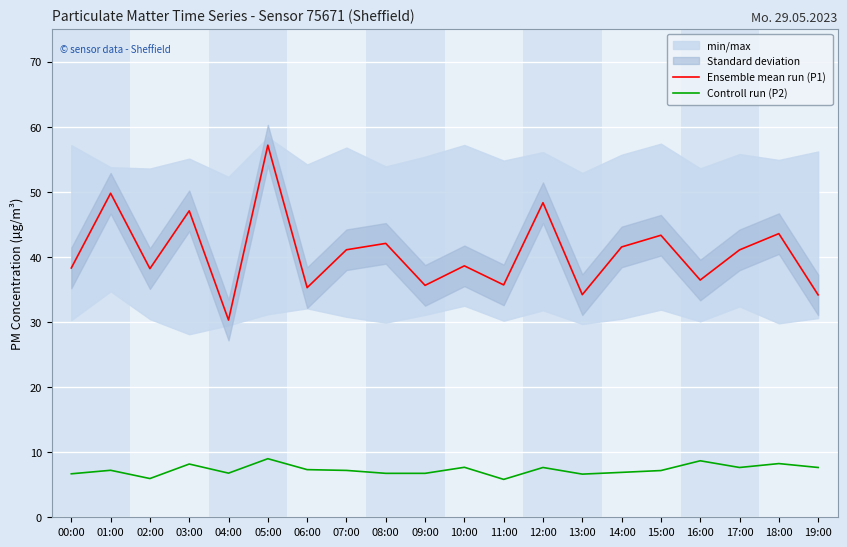

Read the Ensemble mean run (P1) value at 07:00.

41.1